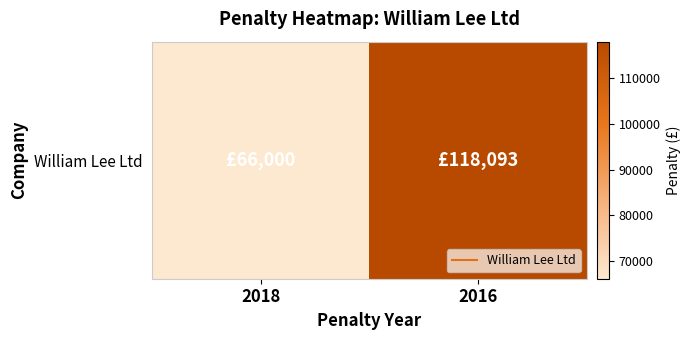

List the labels in order of value, smallest first.

2018, 2016